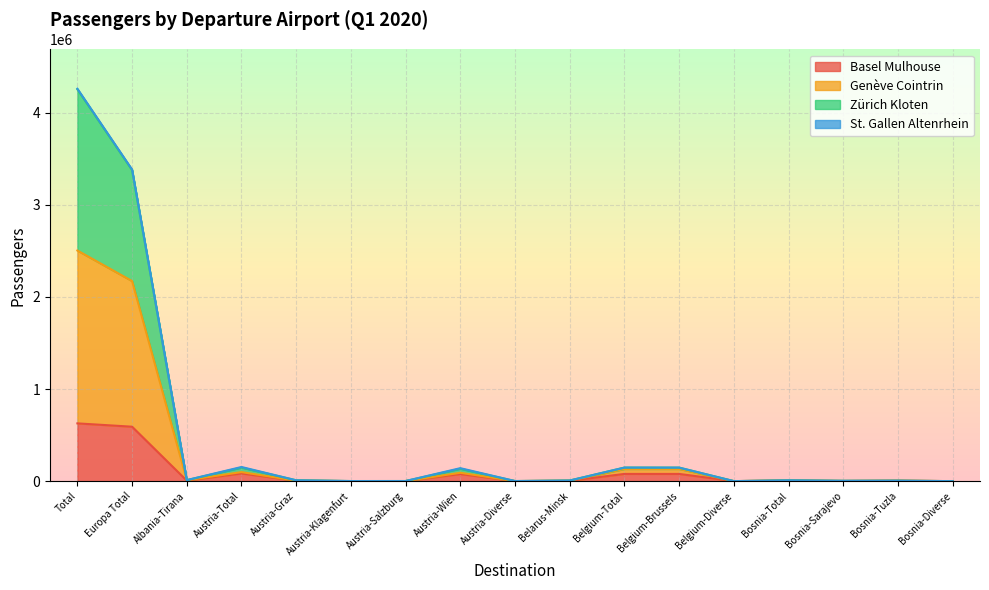

At which category is the sum across all series the highest?

Total